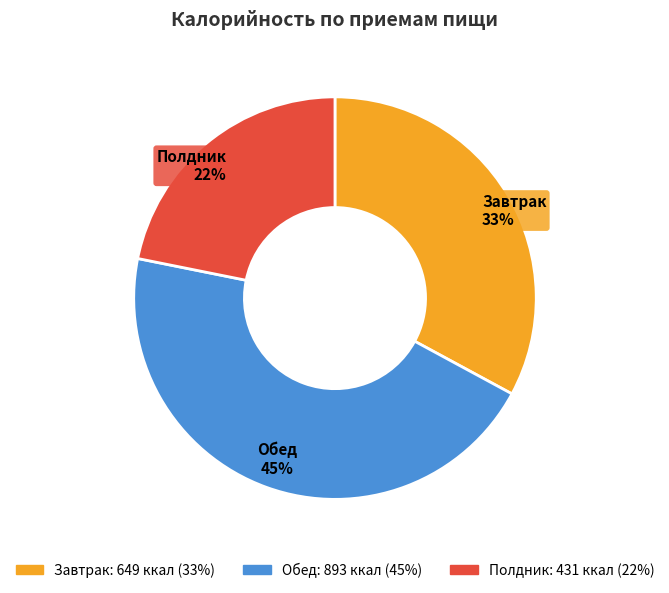

Is Полдник the majority of the pie?

No